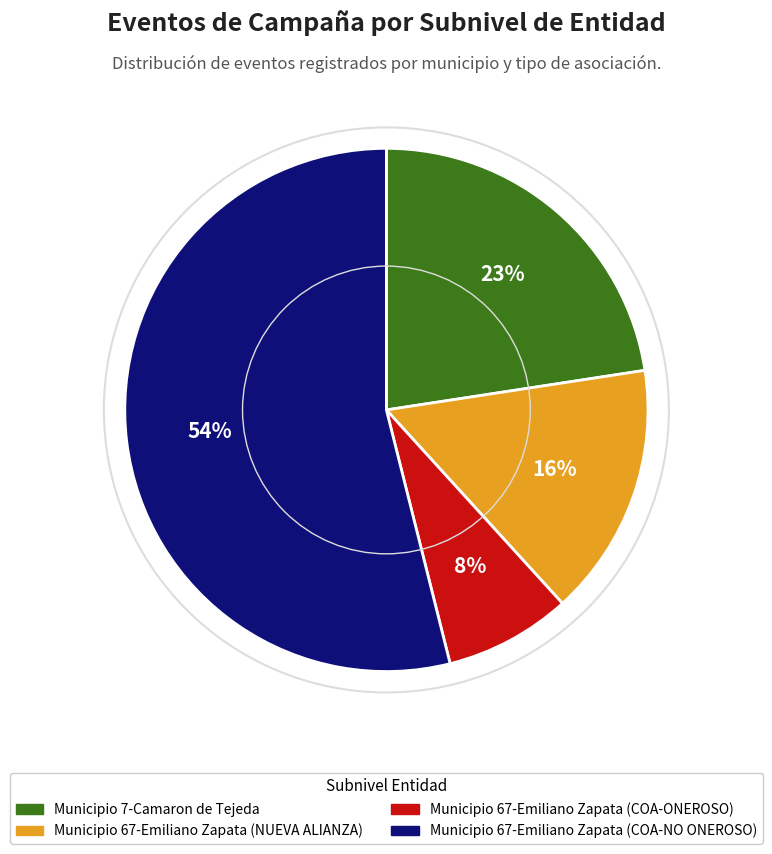

Is it true that Municipio 67-Emiliano Zapata (COA-NO ONEROSO) is 54% of the pie?

True